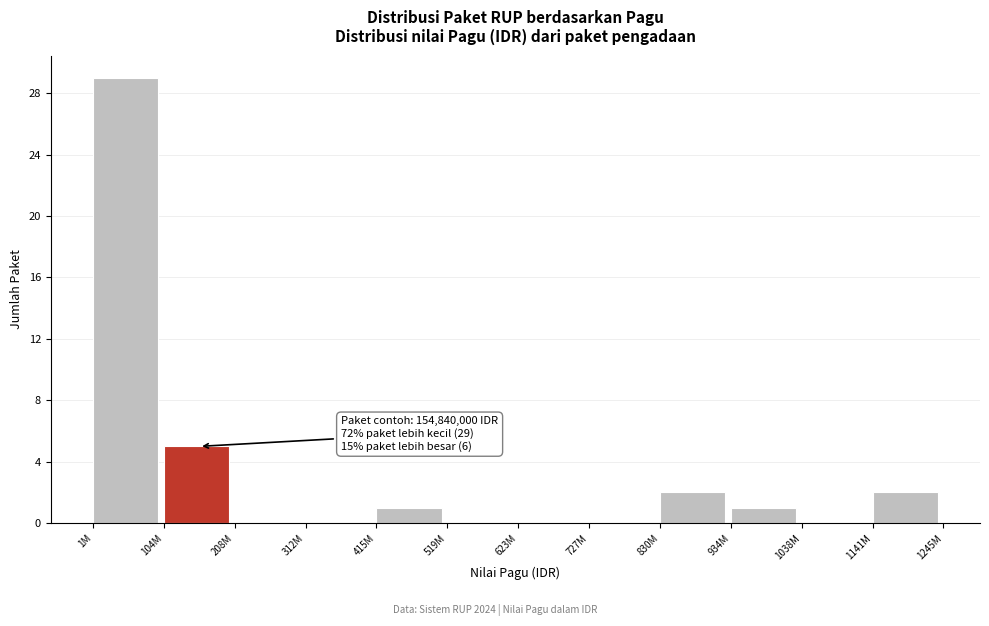

Reading right to left, list all the values displayed in this chart.

1141M=2	1038M=0	934M=1	830M=2	727M=0	623M=0	519M=0	415M=1	312M=0	208M=0	104M=5	1M=29